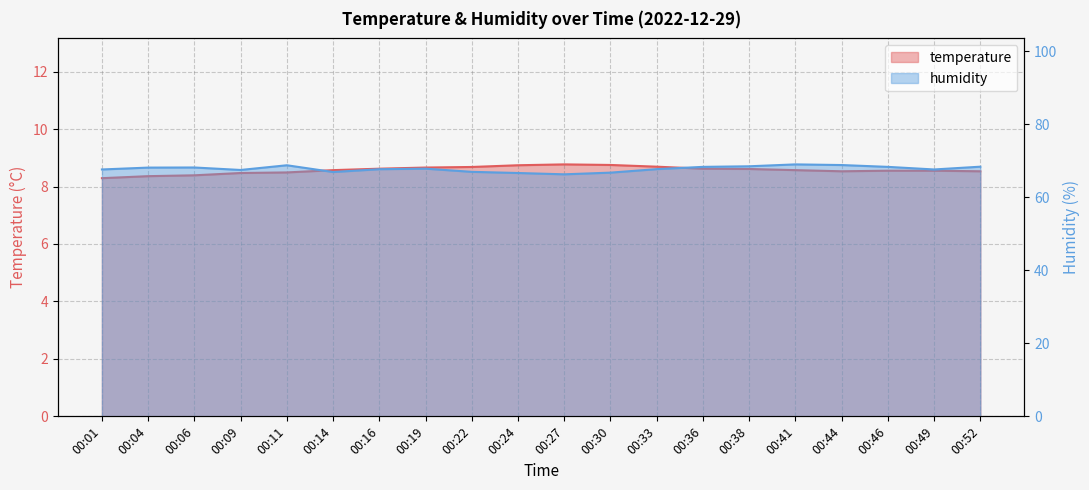

List the series in order of their peak value, highest first.

humidity, temperature